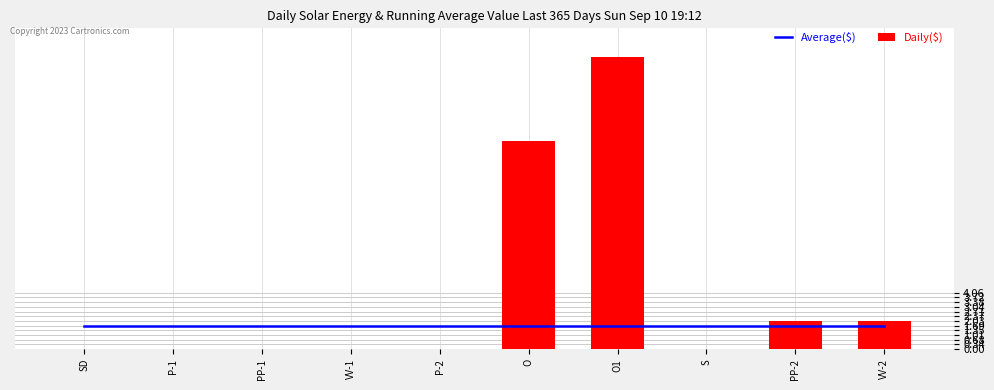

What is the spread (max minus min) of values at PP-2?

0.3